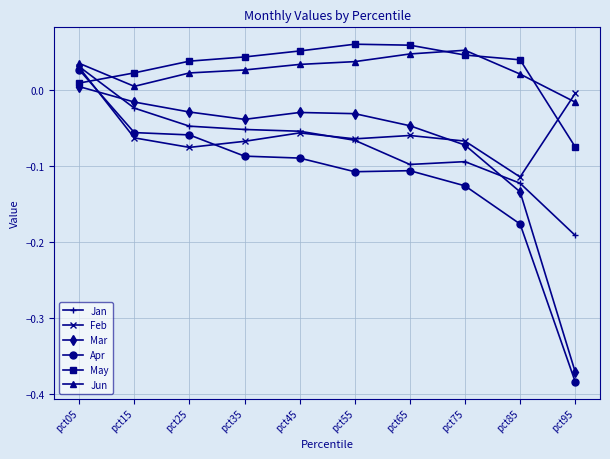

Is the value of Feb at pct75 greater than the value of Apr at pct85?

Yes